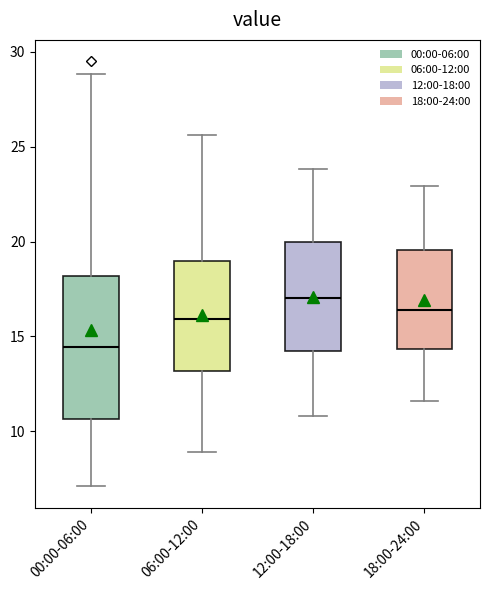

Reading left to right, transcribe this box plot: for each box, give where its median line is, the range the box spans, and where its two whiskers end, as read against the y-axis. The values are not printed on the chart, so give them approximately, as read against the axis.

00:00-06:00: median 14.5, box 10.5 to 18.0, whiskers 7.0 to 29.0
06:00-12:00: median 16.0, box 13.0 to 19.0, whiskers 9.0 to 25.5
12:00-18:00: median 17.0, box 14.5 to 20.0, whiskers 11.0 to 24.0
18:00-24:00: median 16.5, box 14.5 to 19.5, whiskers 11.5 to 23.0